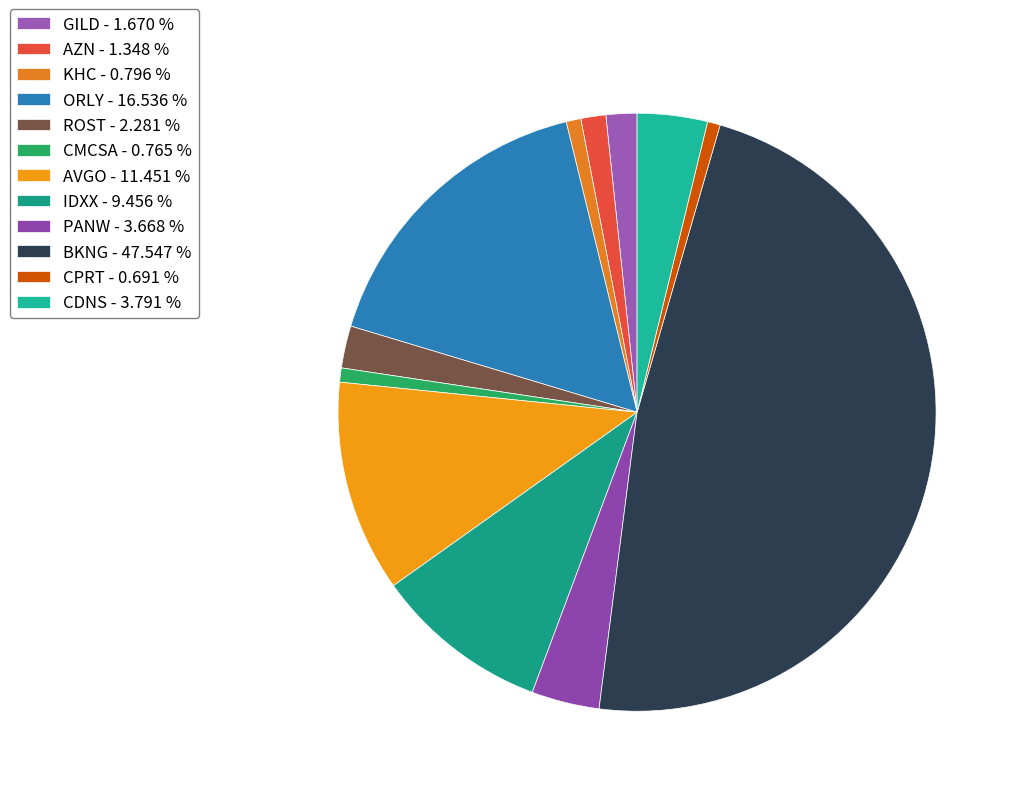

The BKNG slice represents 48% of the pie. True or false?

True